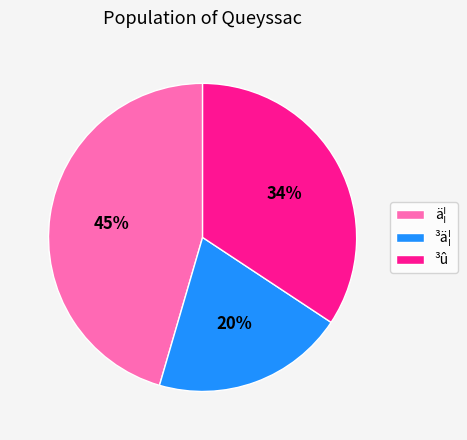

True or false: ³û accounts for 34% of the total.

True